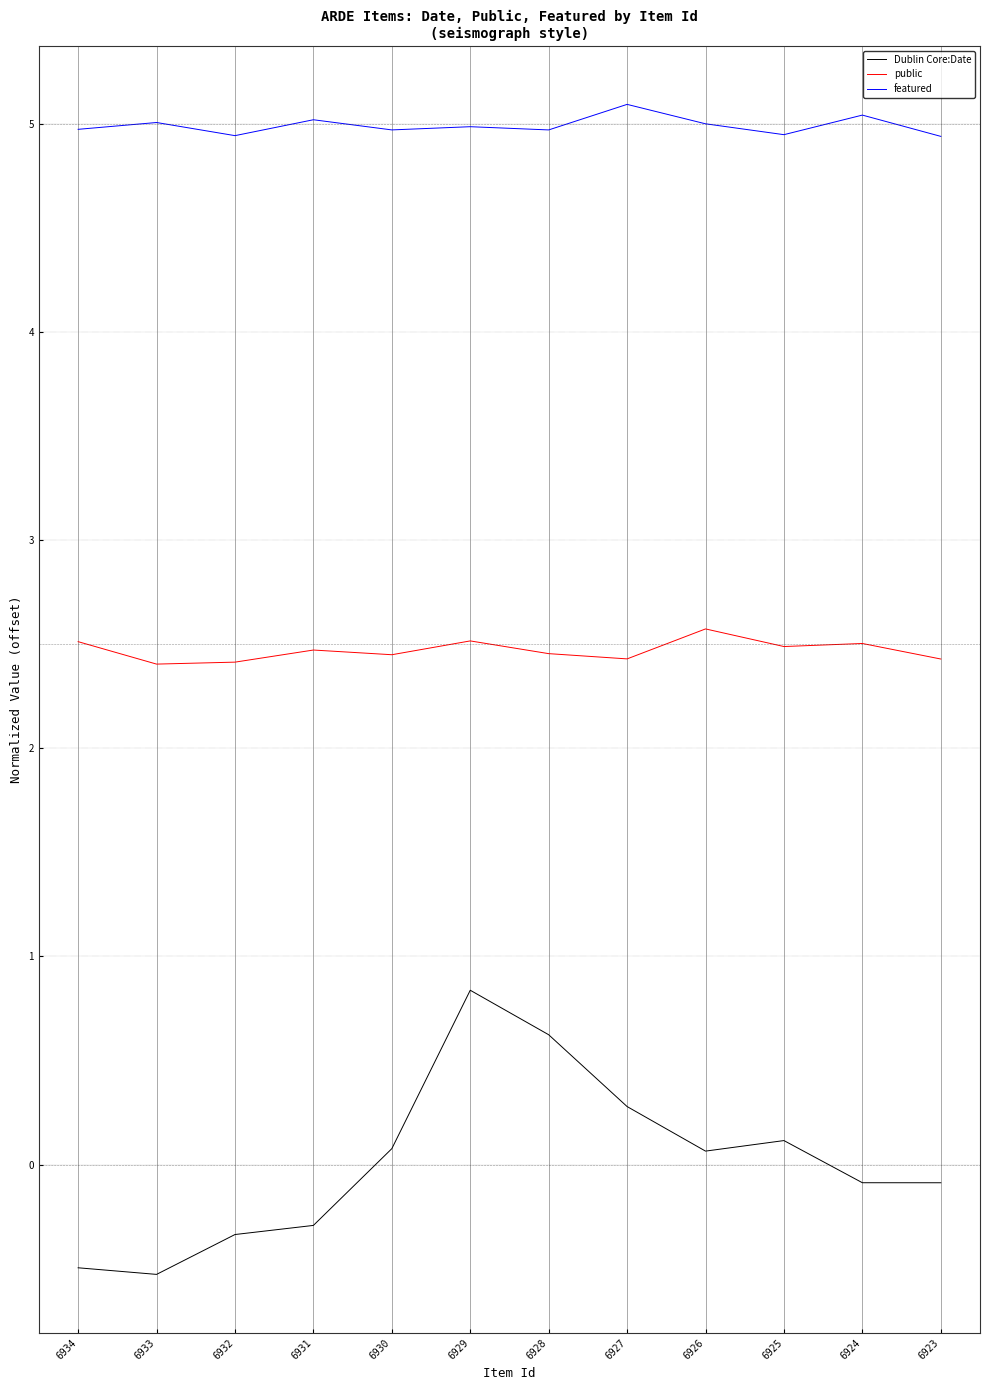

How many lines are shown in the chart?

3